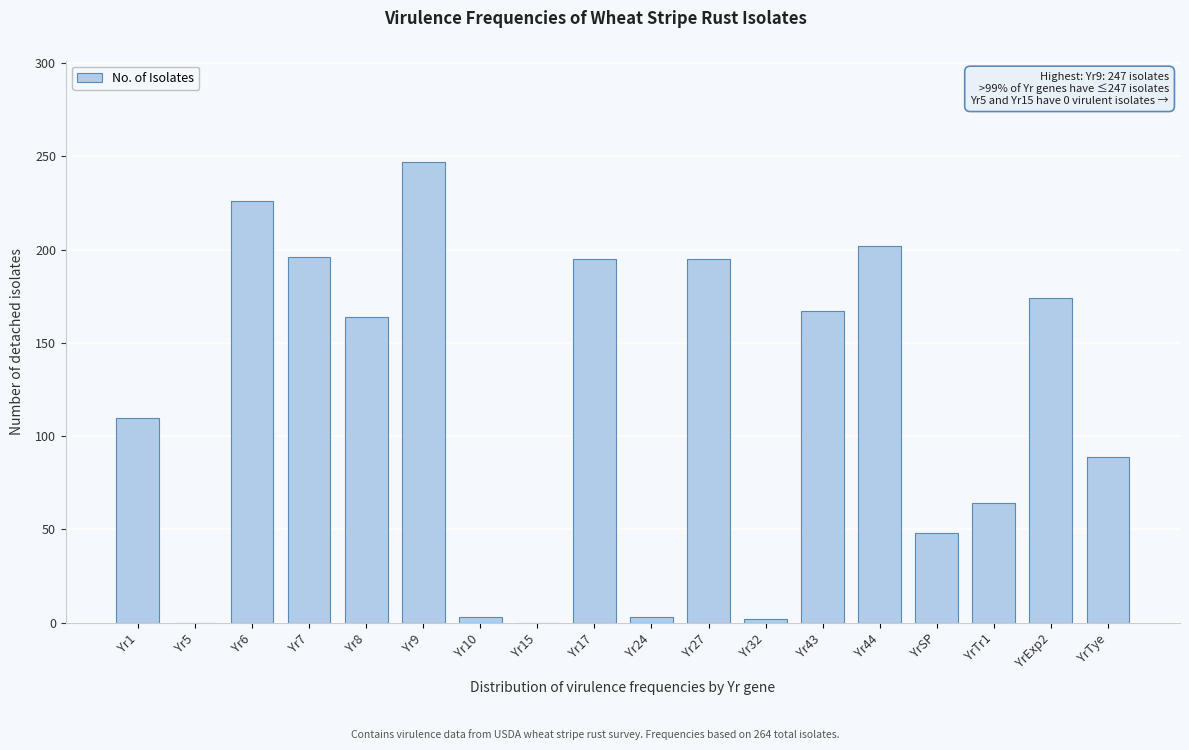

Which has a higher value, Yr8 or Yr5?

Yr8